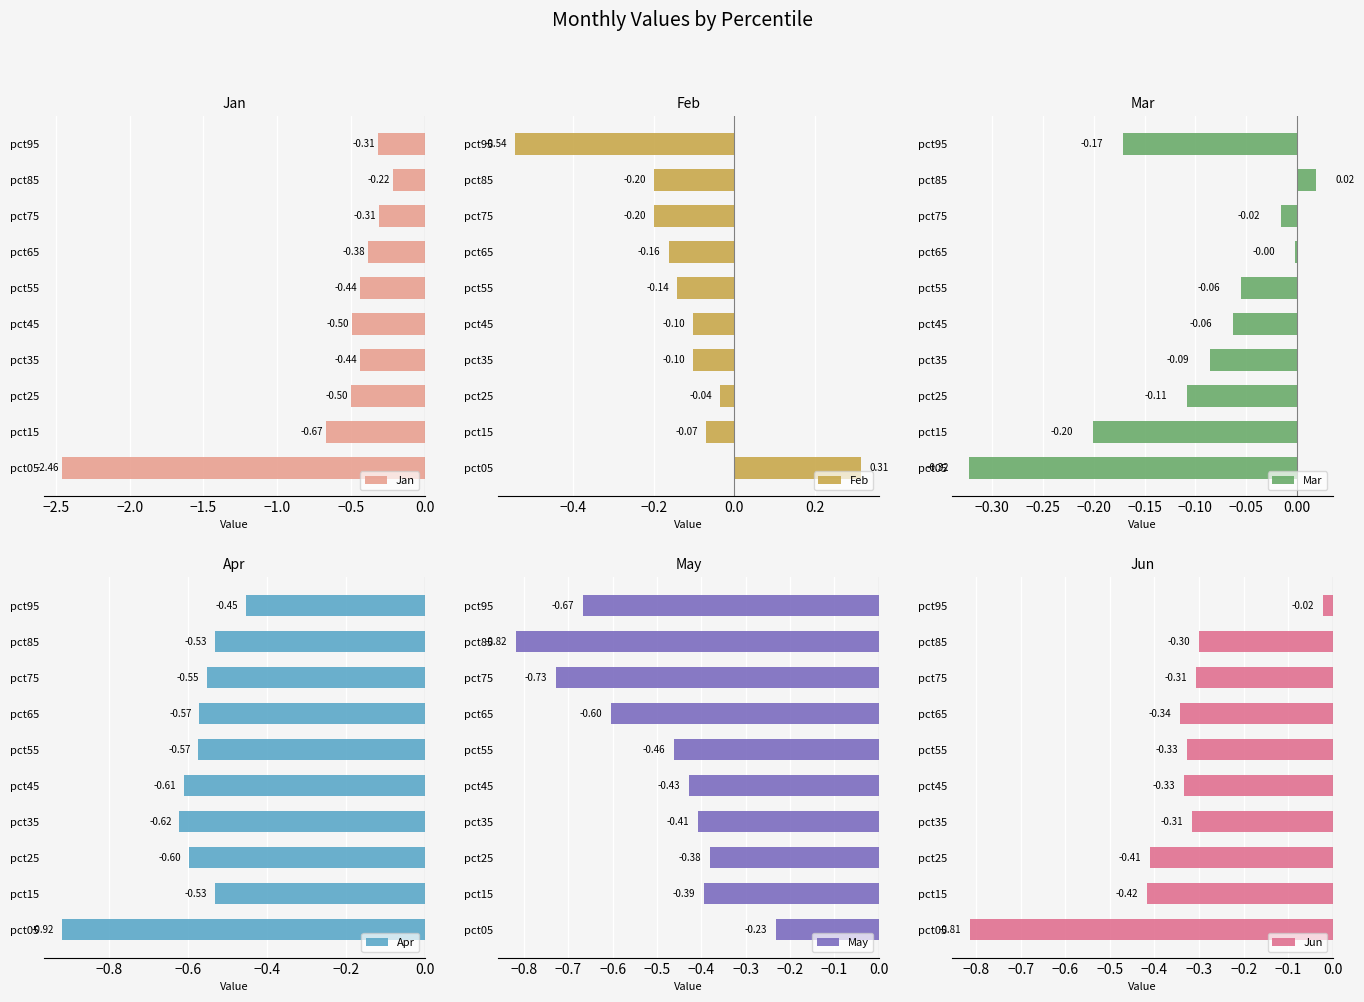

What is the average value of the Feb series?

-0.1